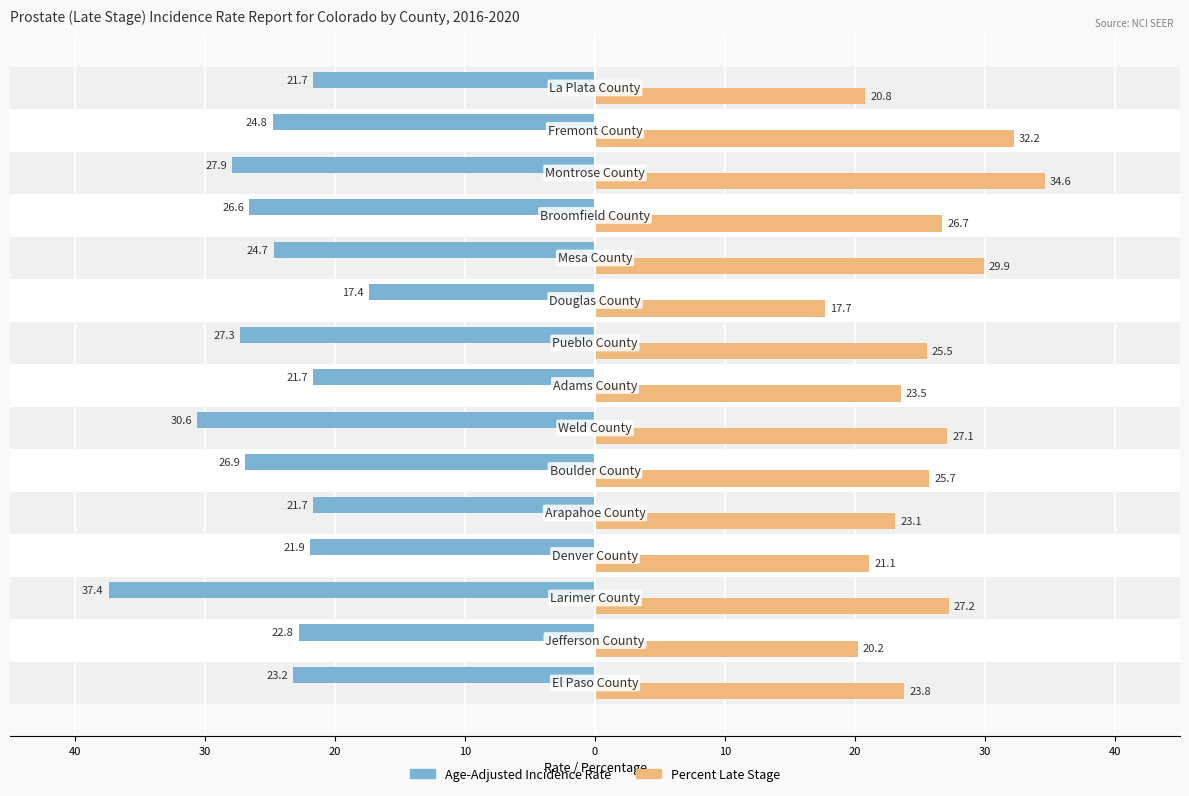

How many distinct data groups are displayed?

2